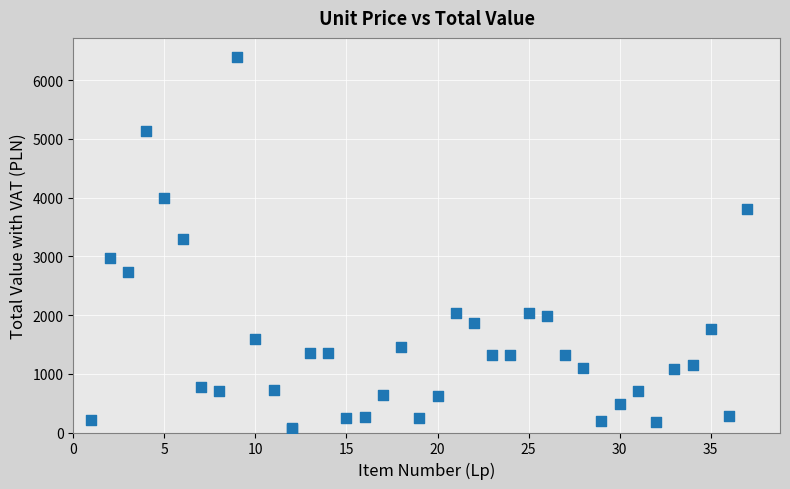

What Y value in the scatter plot is closest to 3230?

3300